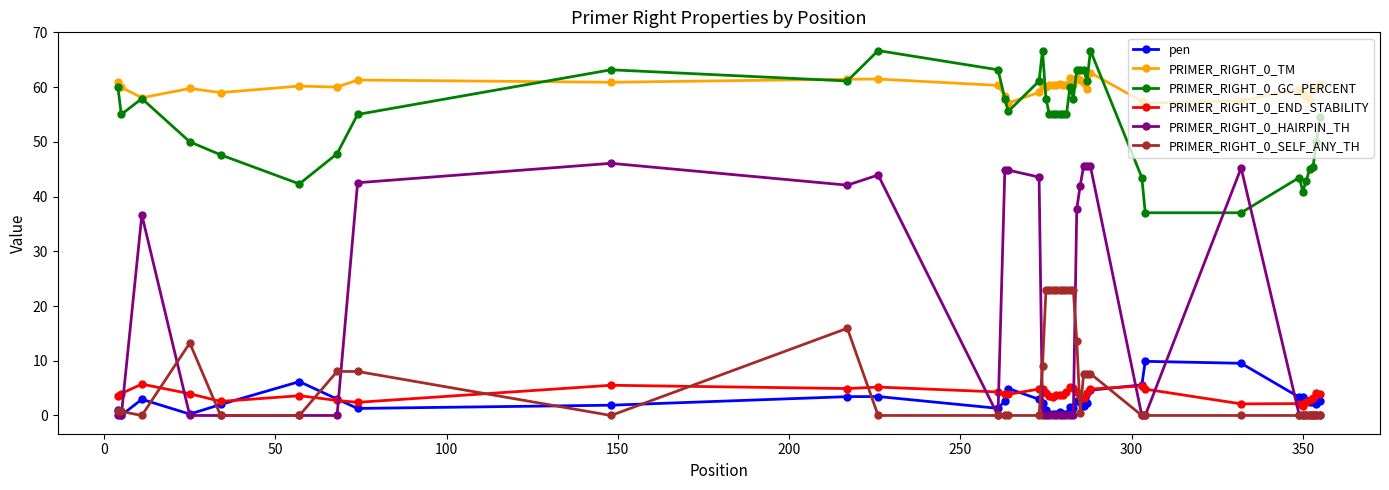

What is the greatest value displayed?

66.7